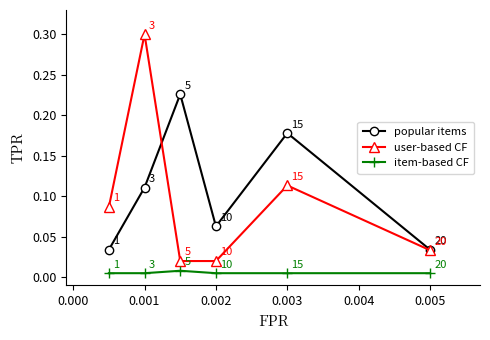

Is this an area chart (filled region under the line)?

No